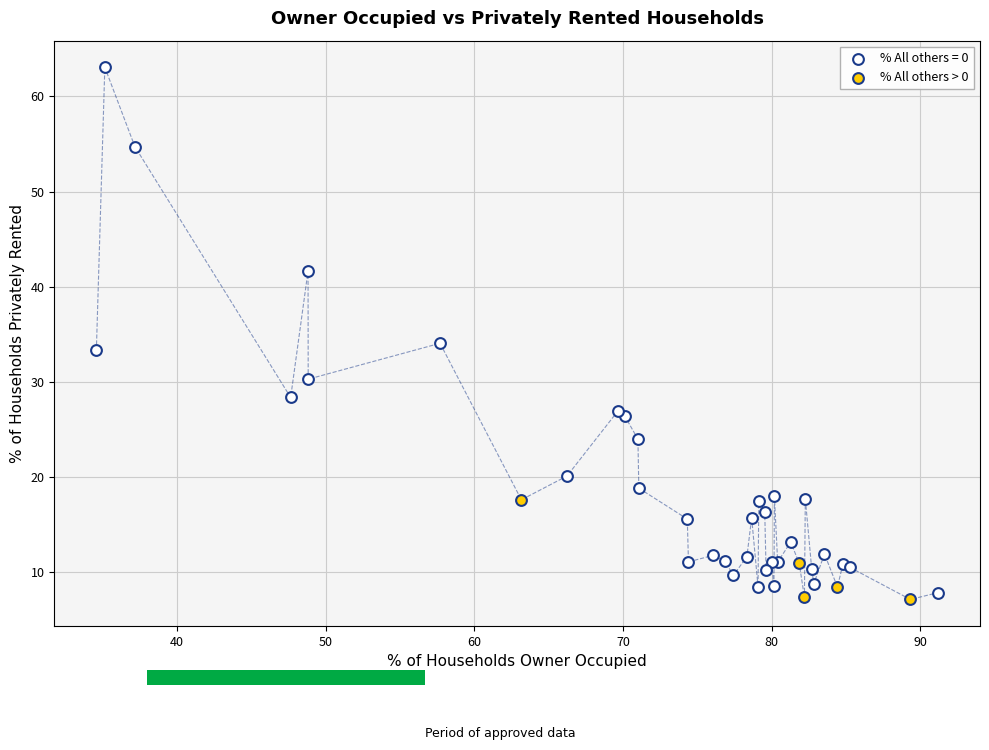

Which series reaches the maximum Y coordinate?

% All others = 0